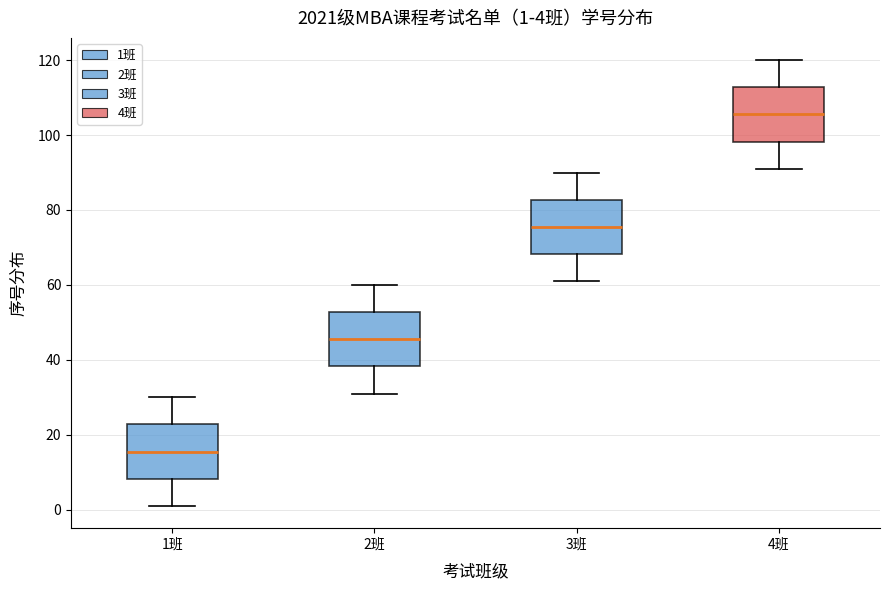

Which box has the highest median line?

4班